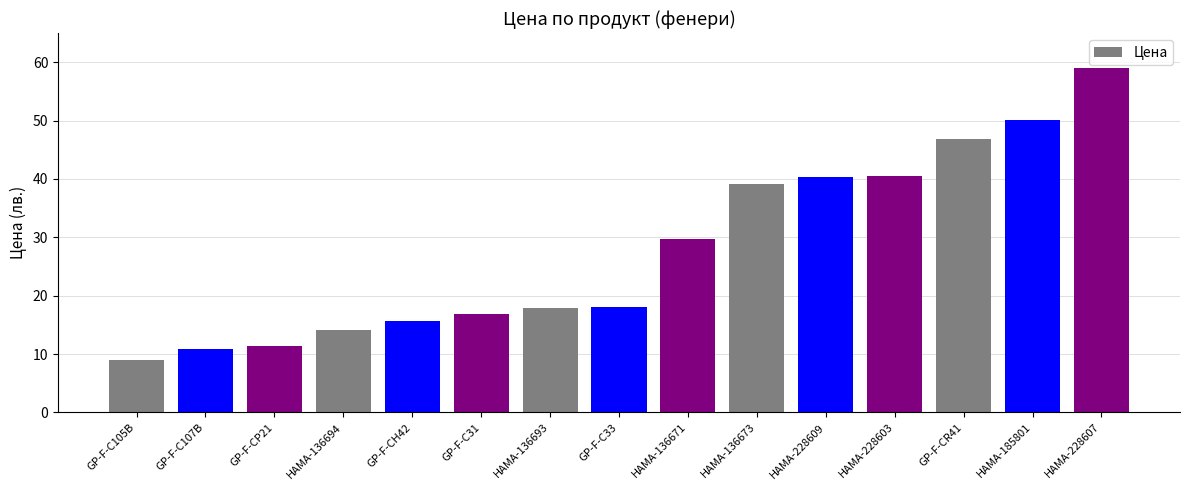

What is the greatest value displayed?

59.1